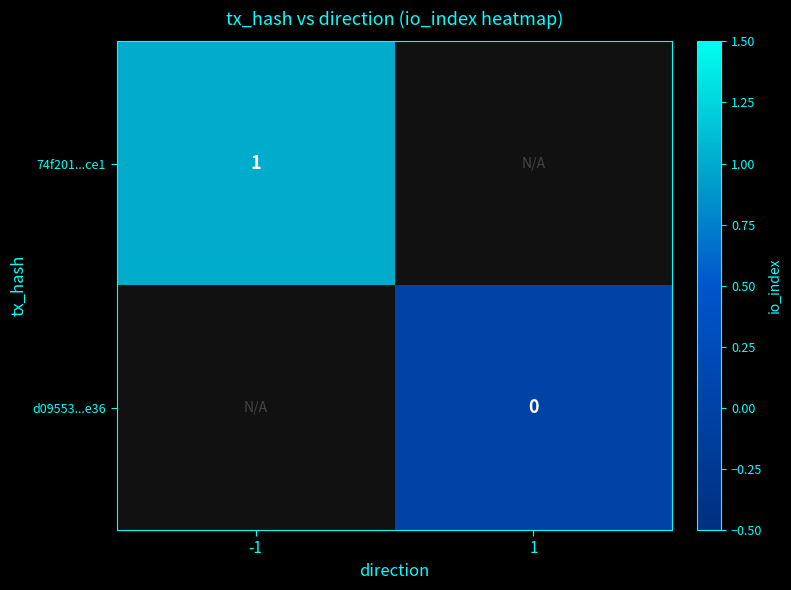

True or false: 74f201...ce1 has a value of 1 at -1.

True